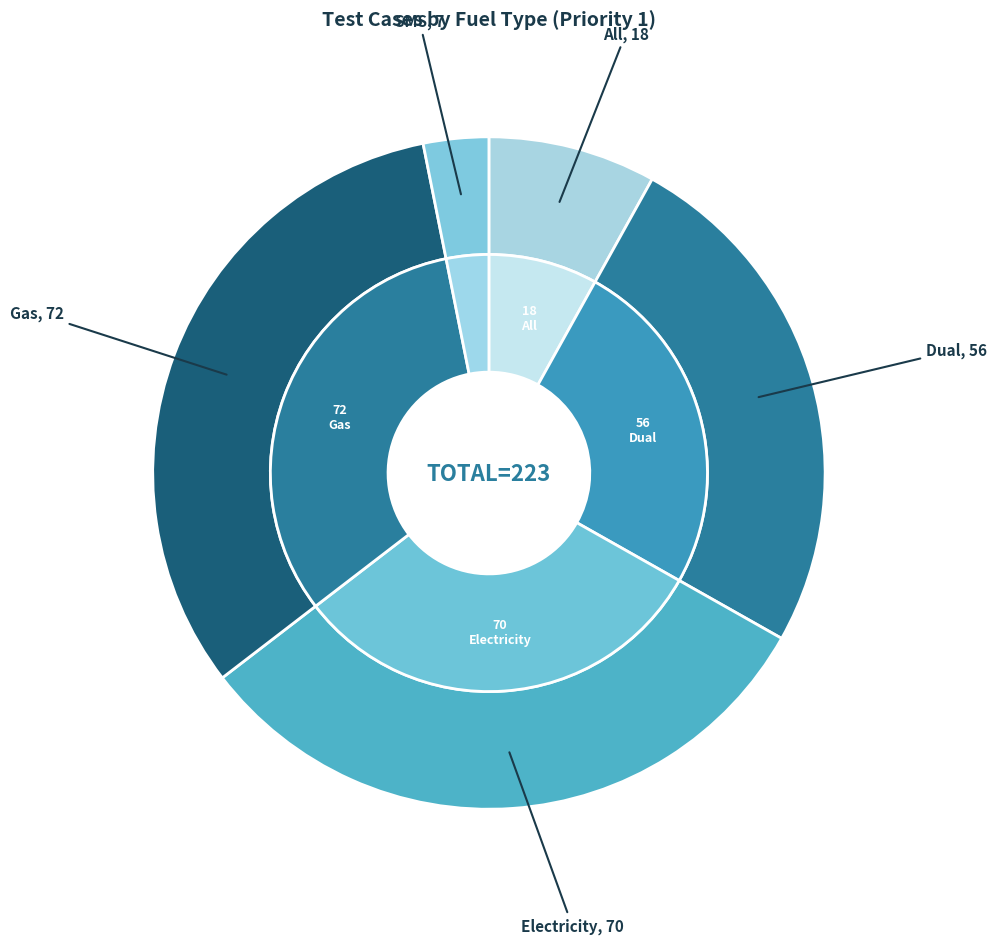

Do Electricity and All together represent more than half of the pie?

No